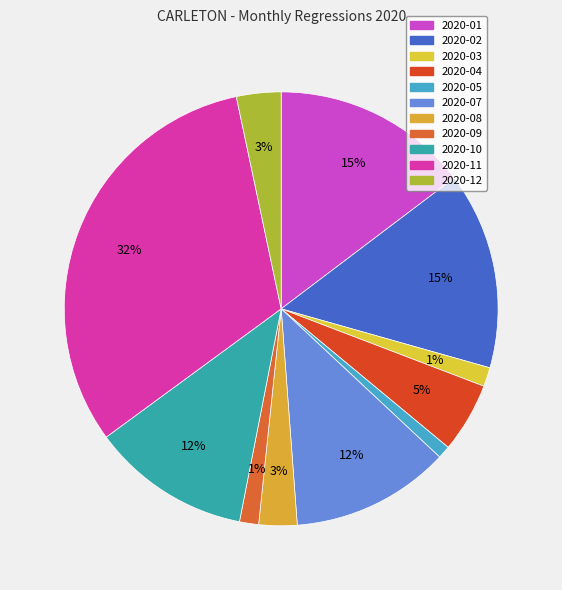

Is there a majority slice in this chart?

No